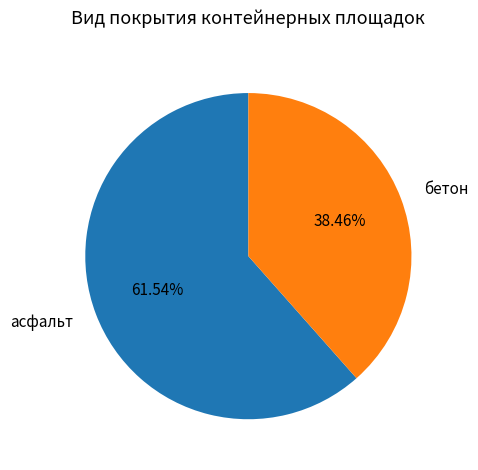

Which category has the biggest portion of the pie?

асфальт